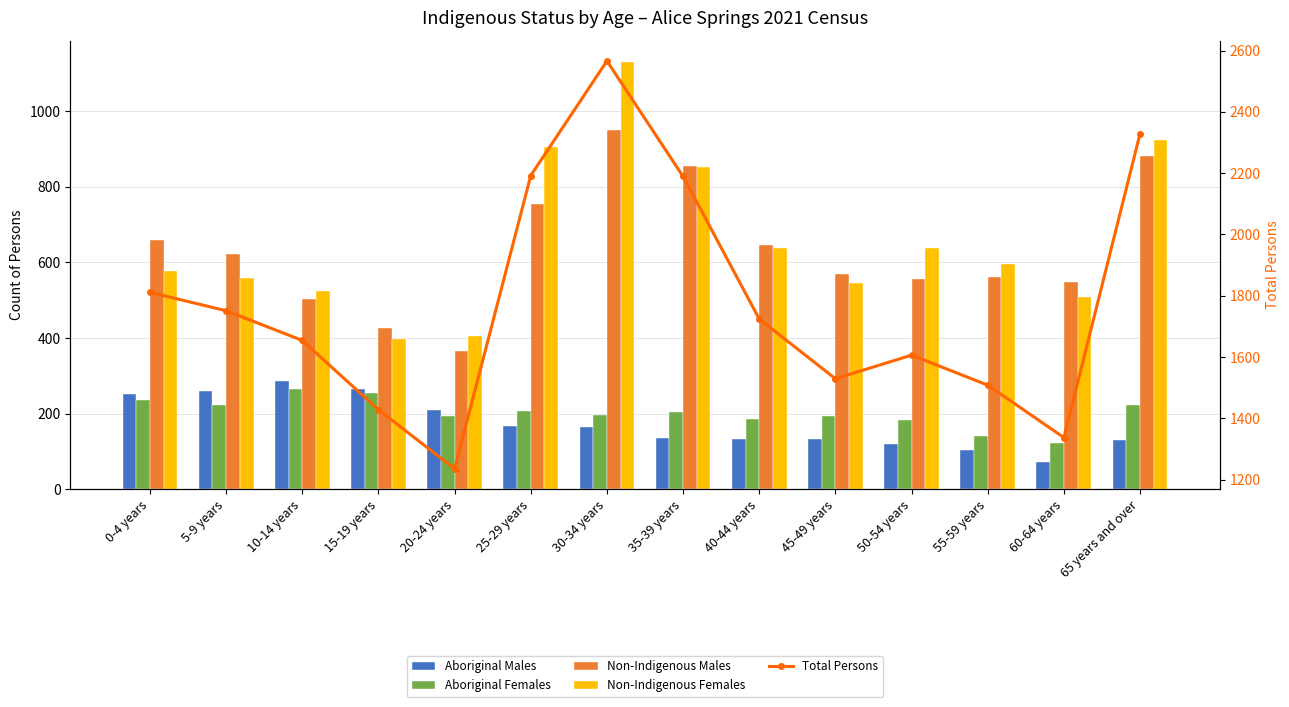

Which has a higher value, 55-59 years or 20-24 years?

20-24 years